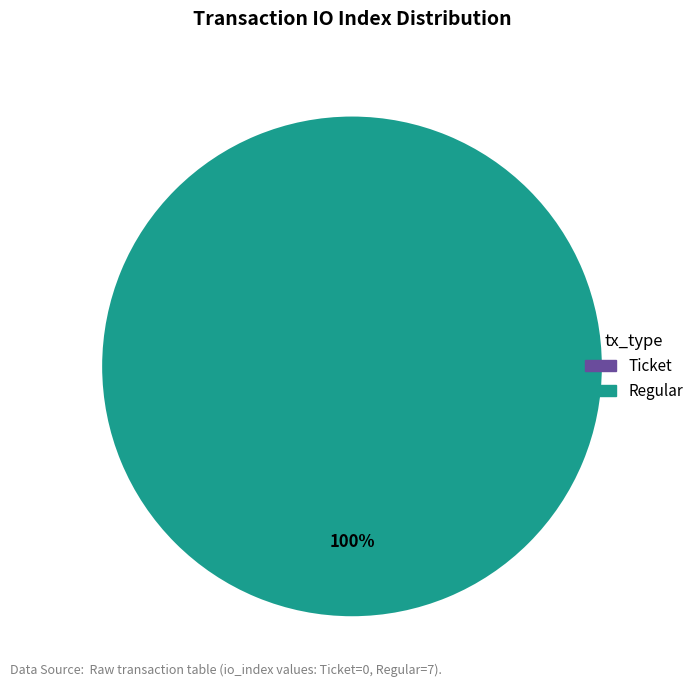

Which slice is the largest?

tx_type=Regular (io_index=7)